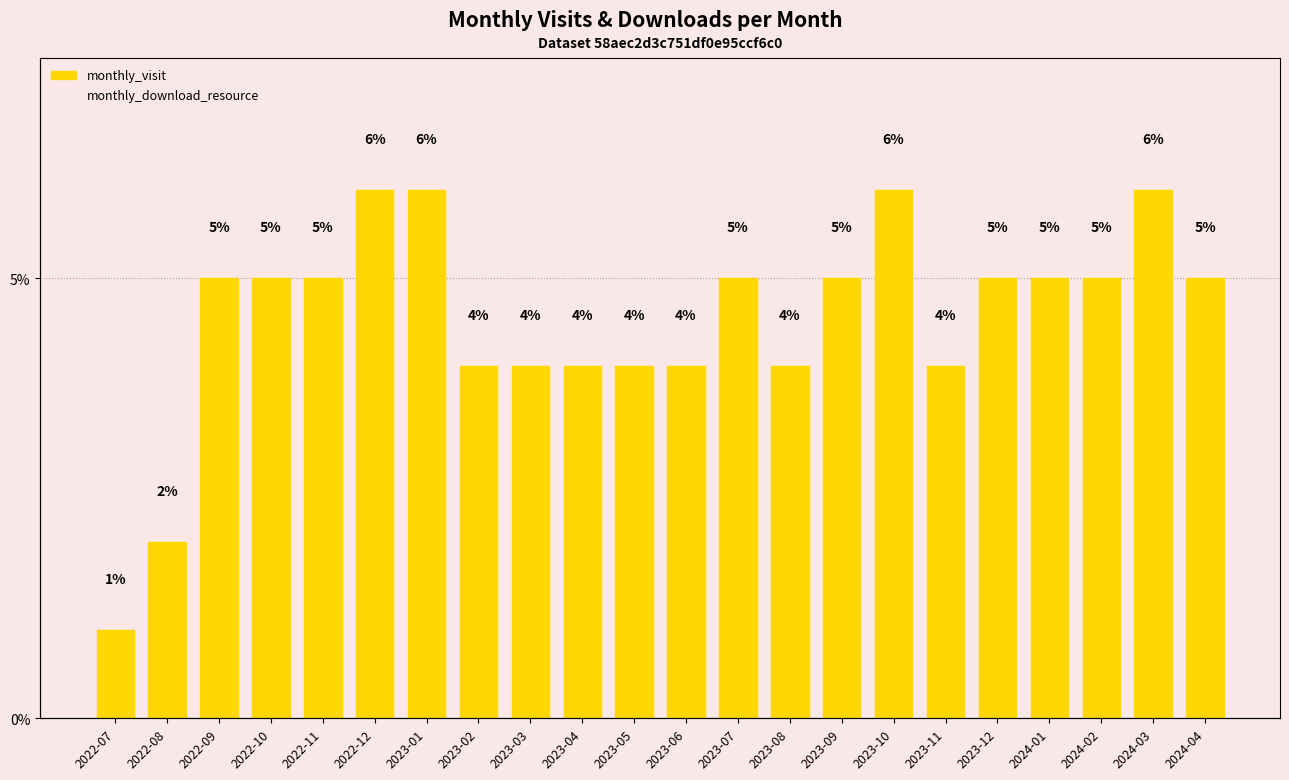

Rank the series by their maximum value, from lowest to highest.

monthly_visit, monthly_download_resource